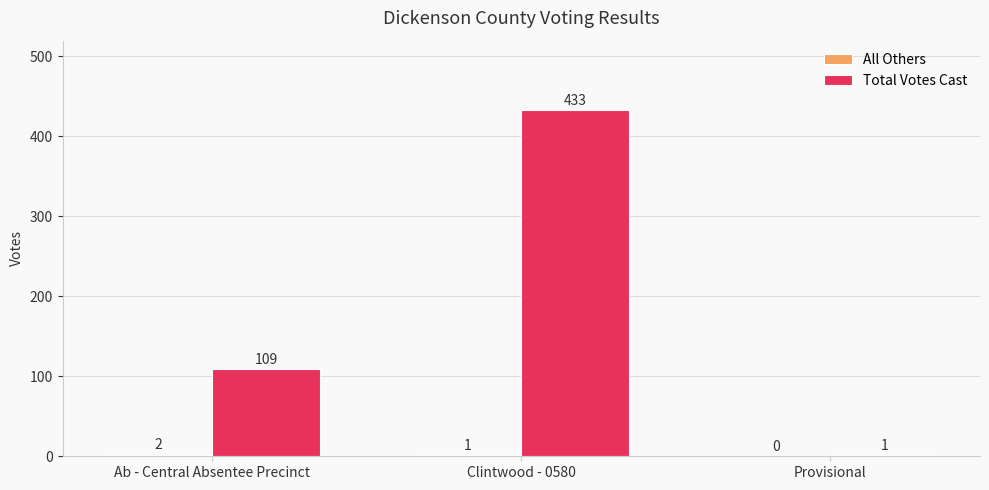

What is the spread (max minus min) of values at Provisional?

1